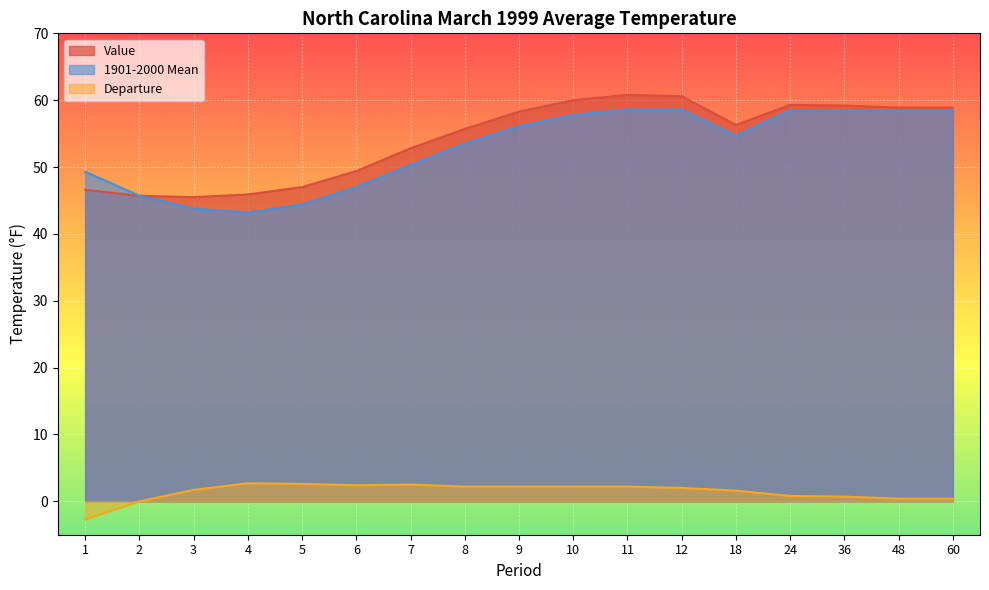

Reading right to left, transcribe all the data shown in this chart.

Value: 60=58.9	48=58.9	36=59.2	24=59.3	18=56.3	12=60.6	11=60.8	10=60.0	9=58.3	8=55.7	7=52.8	6=49.4	5=47.0	4=45.9	3=45.5	2=45.7	1=46.6
1901-2000 Mean: 60=58.5	48=58.5	36=58.5	24=58.5	18=54.7	12=58.6	11=58.6	10=57.8	9=56.1	8=53.5	7=50.3	6=47.0	5=44.4	4=43.2	3=43.8	2=45.7	1=49.3
Departure: 60=0.4	48=0.4	36=0.7	24=0.8	18=1.6	12=2.0	11=2.2	10=2.2	9=2.2	8=2.2	7=2.5	6=2.4	5=2.6	4=2.7	3=1.7	2=0.0	1=-2.7